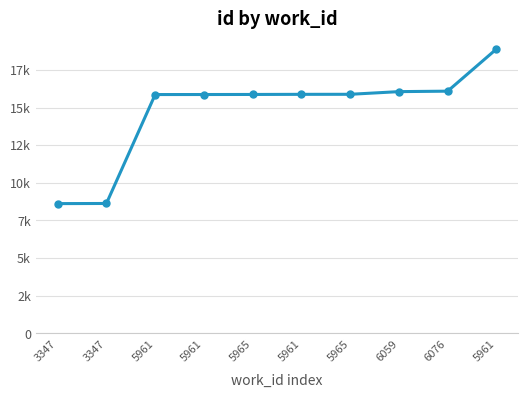

True or false: the data shows 13303 at 3347.

False